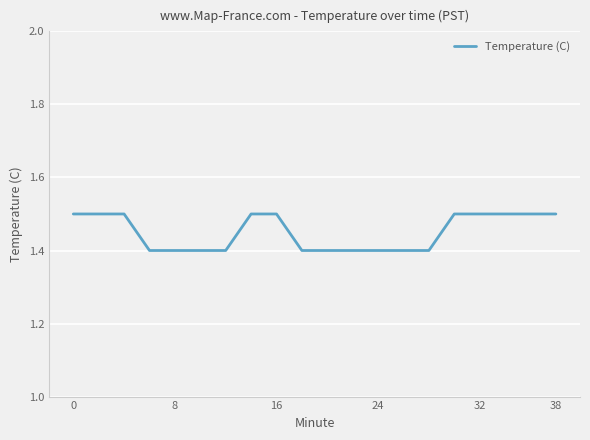

Is this an area chart (filled region under the line)?

No